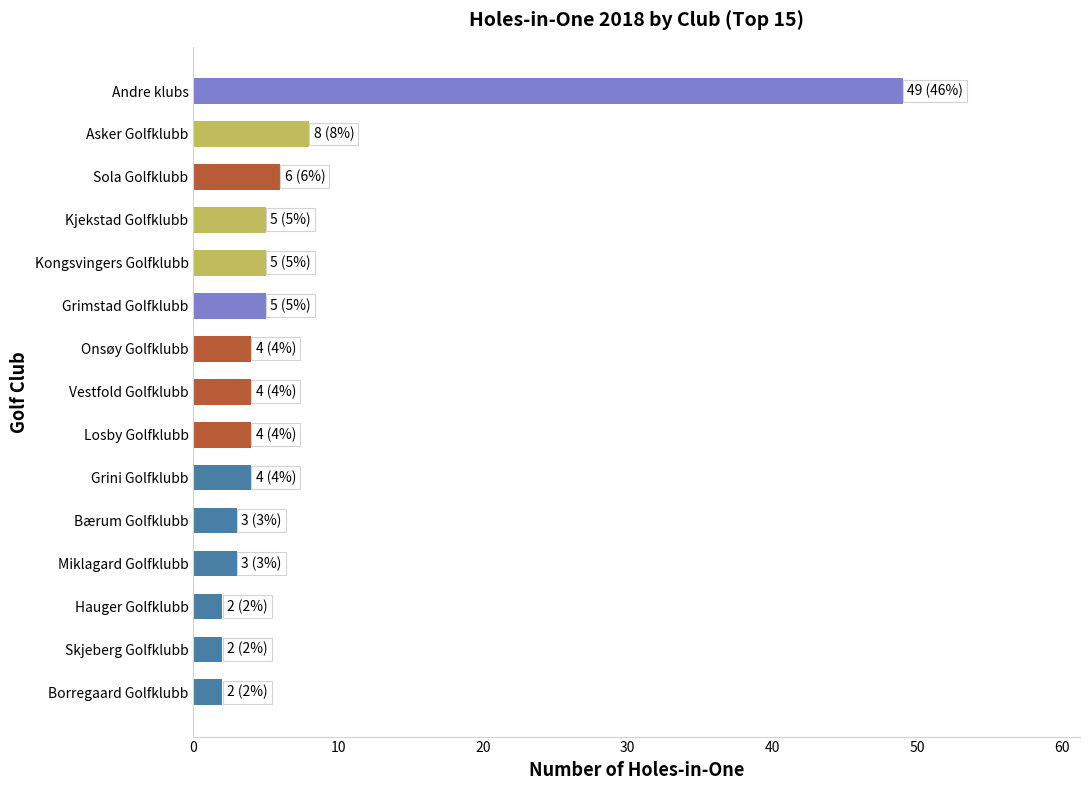

The chart shows a value of 5 at Grimstad Golfklubb. True or false?

True